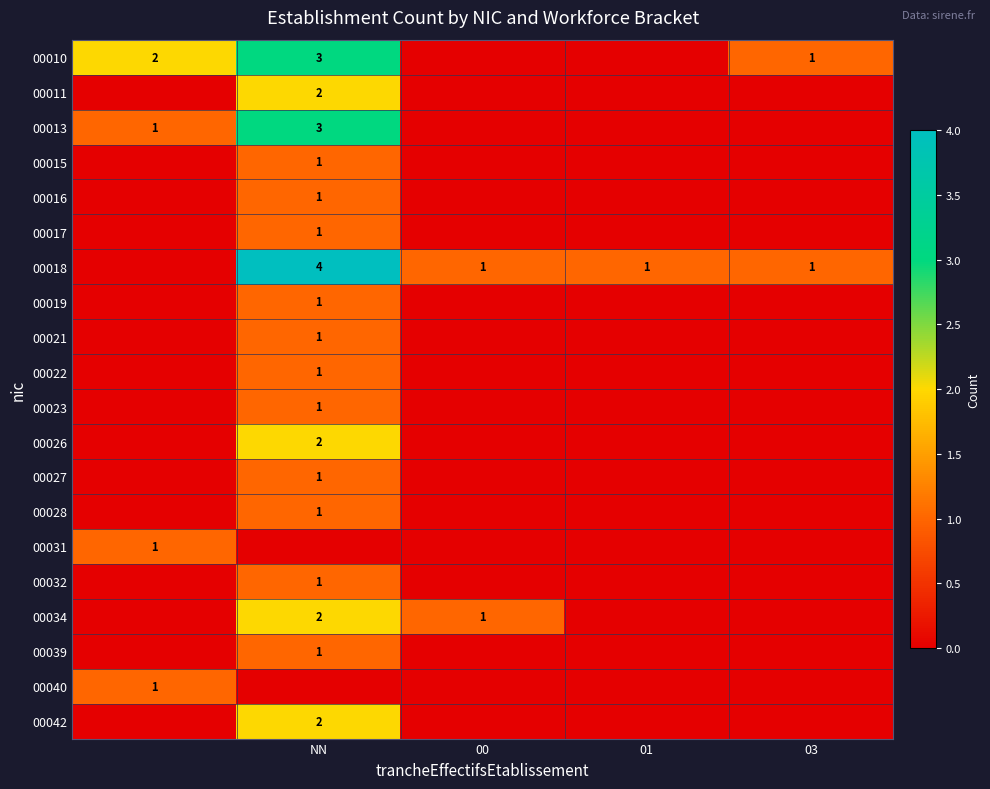

True or false: 00032 has a value of 2 at NN.

False